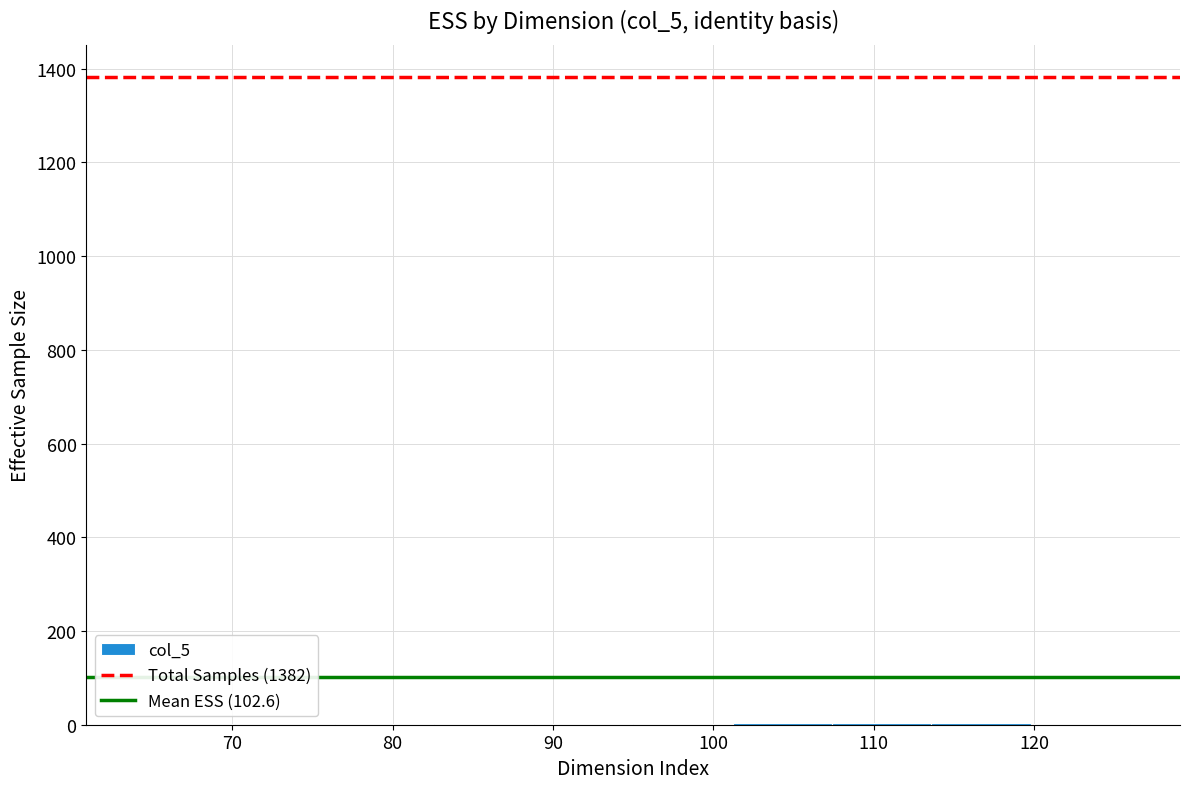

Reading left to right, transcribe this chart: for each bar, give the range it covers on the x-axis and its height. Neither the bar edges nor the heights are printed on the chart, so give them approximately, as read against the axes.

64.0 to 70.2: under 20
70.2 to 76.4: 0
76.4 to 82.6: under 20
82.6 to 88.8: under 20
88.8 to 95.0: under 20
95.0 to 101.2: under 20
101.2 to 107.4: under 20
107.4 to 113.6: under 20
113.6 to 119.8: under 20
119.8 to 126.0: under 20